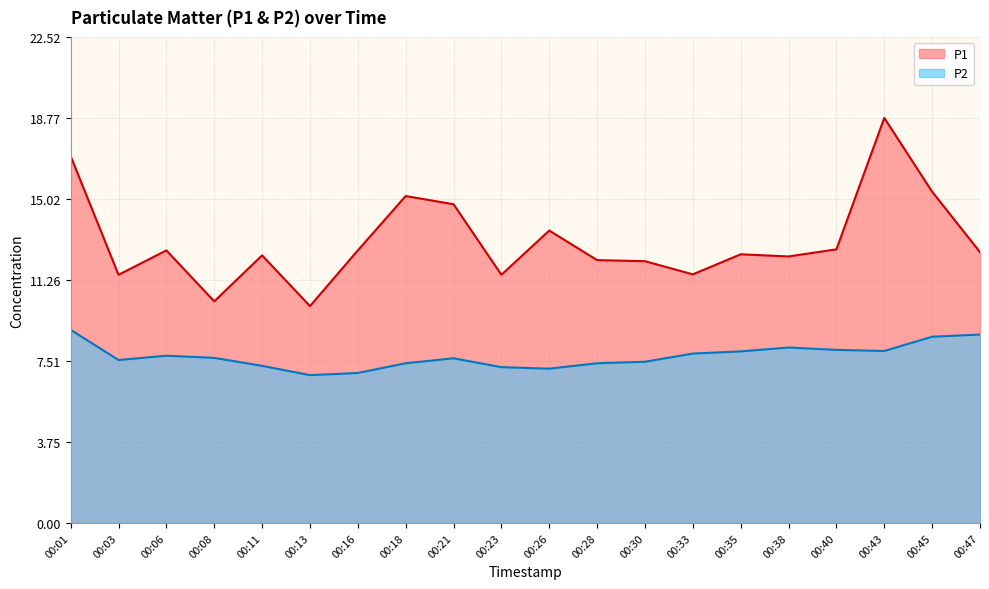

Which series has the largest total across all categories?

P1